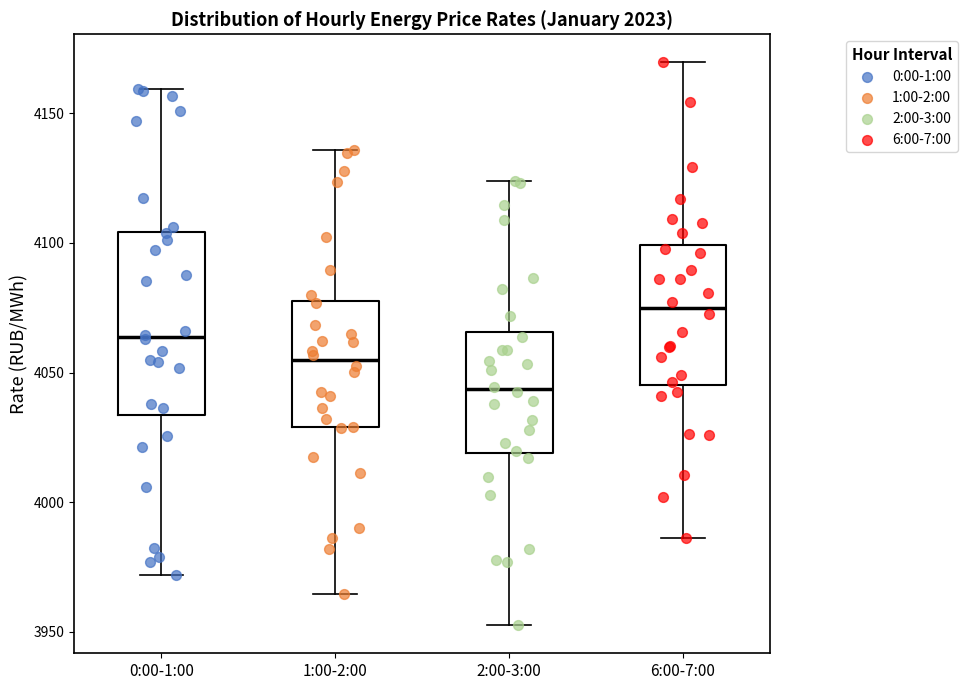

Reading left to right, transcribe this box plot: for each box, give where its median line is, the range the box spans, and where its two whiskers end, as read against the y-axis. The values are not printed on the chart, so give them approximately, as read against the axis.

0:00-1:00: median 4065, box 4035 to 4105, whiskers 3970 to 4160
1:00-2:00: median 4055, box 4030 to 4080, whiskers 3965 to 4135
2:00-3:00: median 4045, box 4020 to 4065, whiskers 3955 to 4125
6:00-7:00: median 4075, box 4045 to 4100, whiskers 3985 to 4170